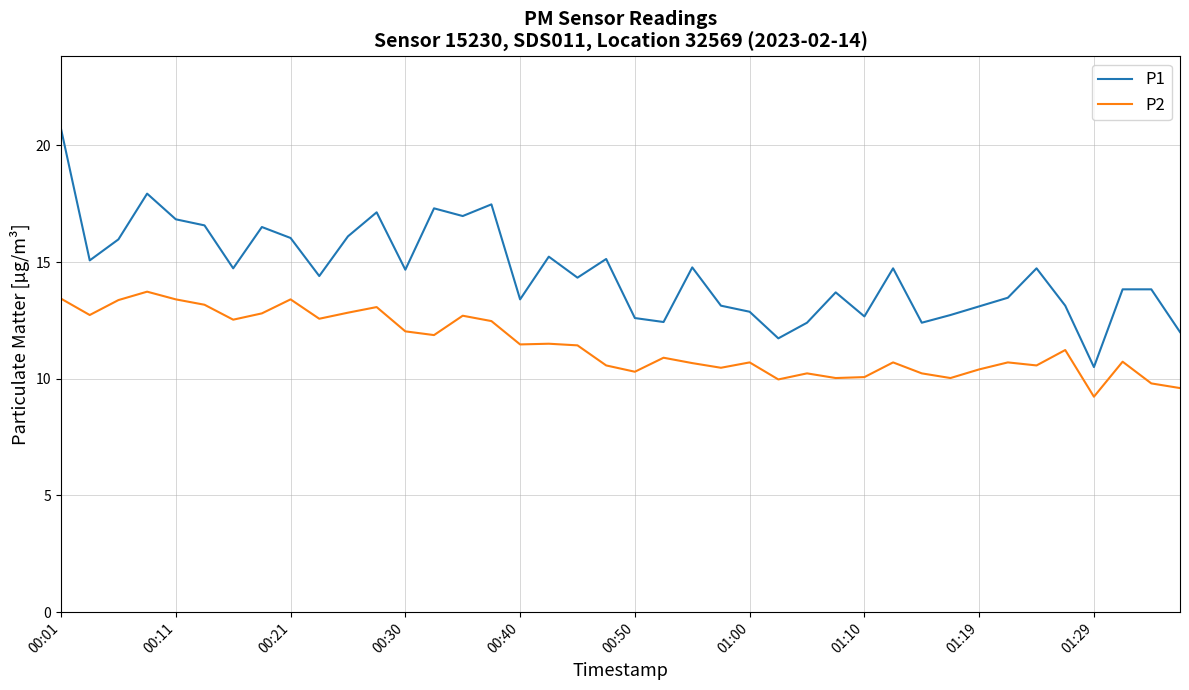

True or false: P2 and P1 cross at least once.

False